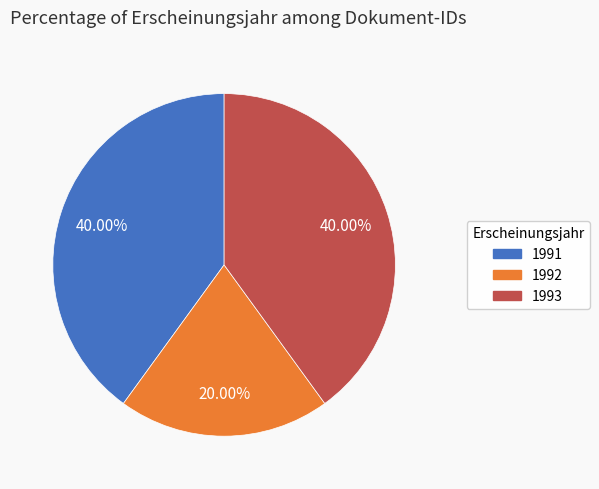

Do 1993 and 1991 together represent more than half of the pie?

Yes